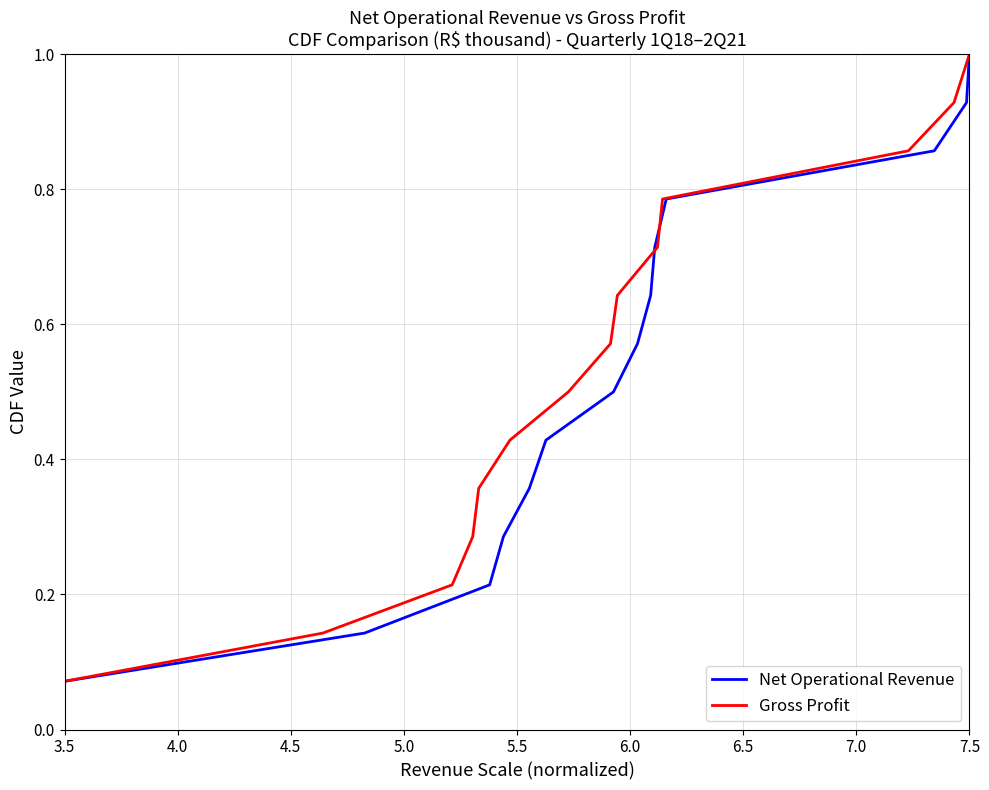

Where is Net Operational Revenue nearest to the value 0?

3.5